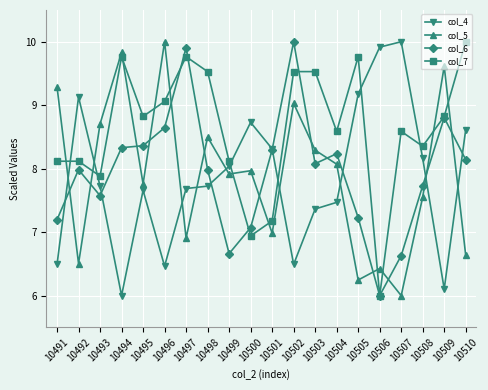

The value of col_4 at 10505 is 16.0. True or false?

False